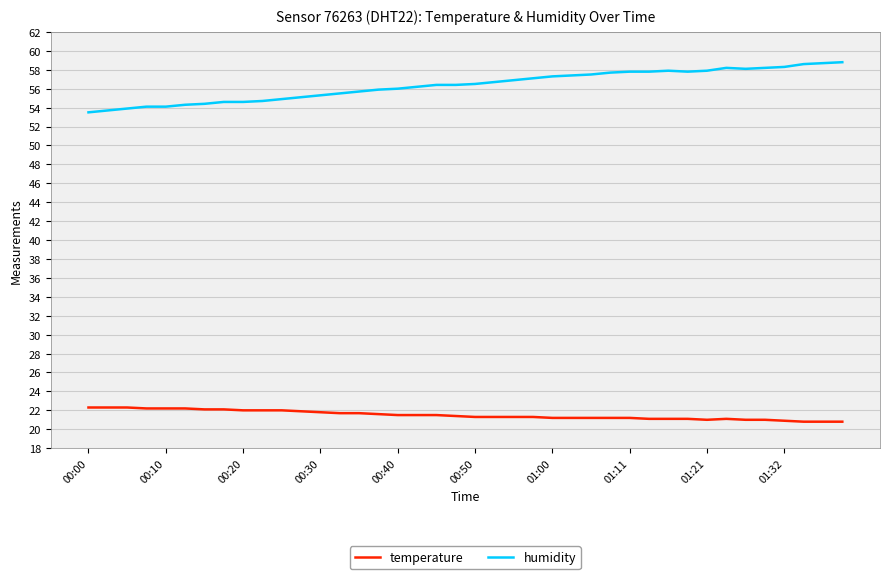

What is the smallest value displayed?

20.8